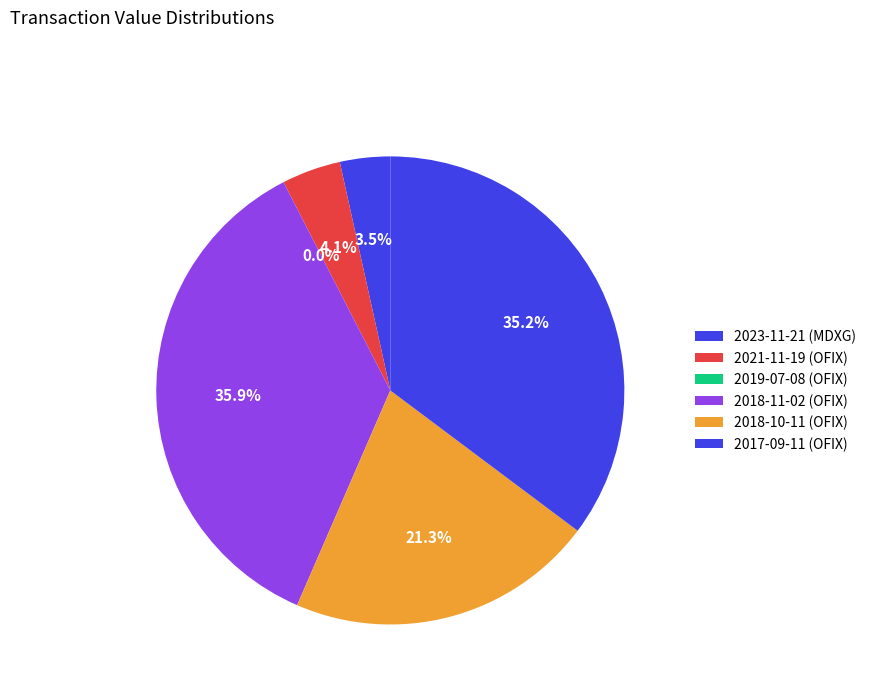

Which slice is the largest?

2018-11-02 (OFIX)